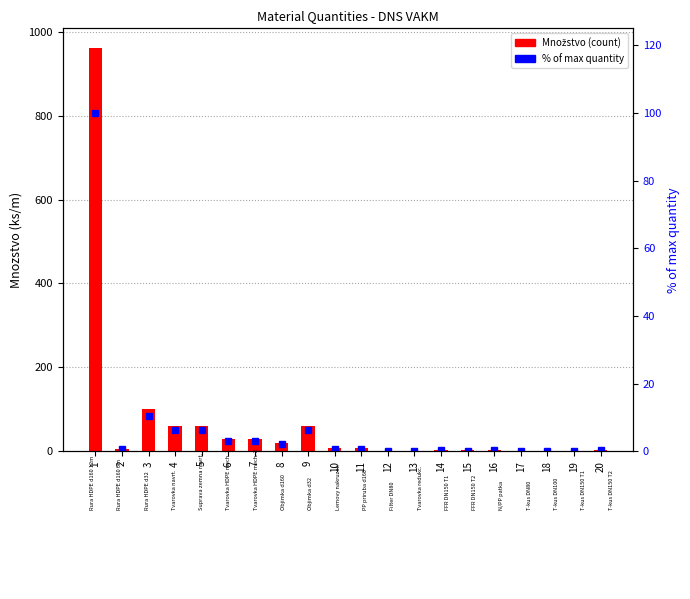

Reading left to right, what are all the values shown in this chart?

Množstvo: 1=960.0	2=6.0	3=100.0	4=60.0	5=60.0	6=30.0	7=30.0	8=20.0	9=60.0	10=8.0	11=8.0	12=1.0	13=1.0	14=3.0	15=2.0	16=4.0	17=1.0	18=1.0	19=1.0	20=3.0
% of max: 1=100.0	2=0.6	3=10.4	4=6.2	5=6.2	6=3.1	7=3.1	8=2.1	9=6.2	10=0.8	11=0.8	12=0.1	13=0.1	14=0.3	15=0.2	16=0.4	17=0.1	18=0.1	19=0.1	20=0.3